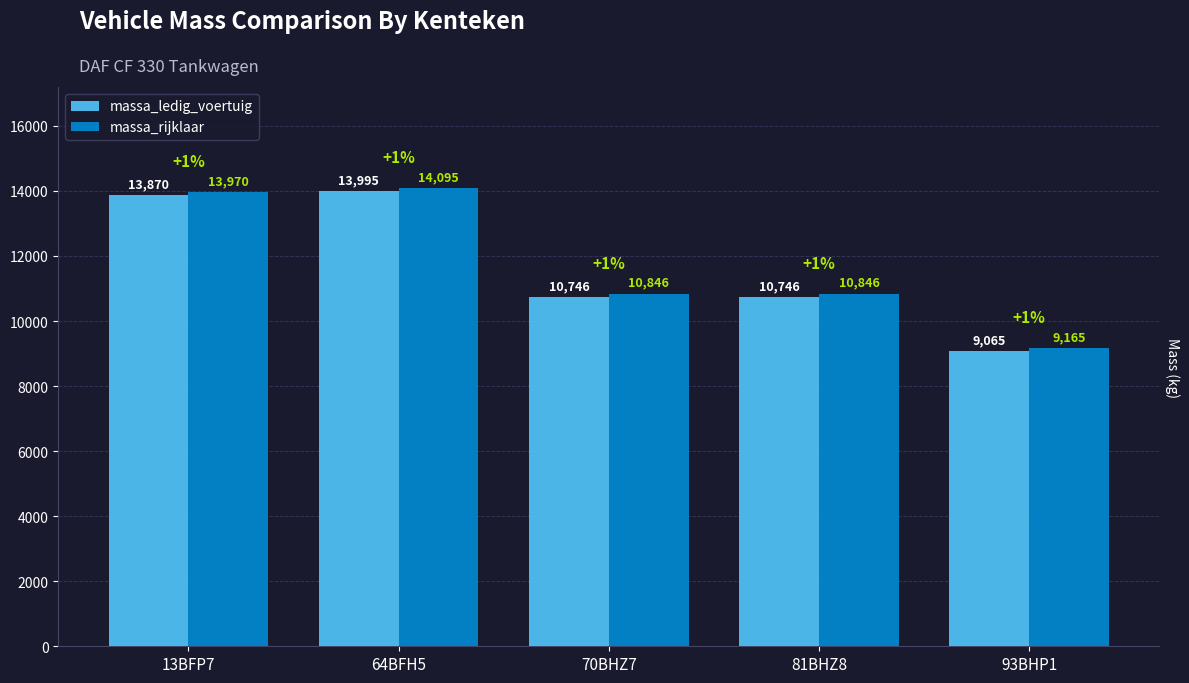

What is the difference between the massa_ledig_voertuig values at 93BHP1 and 70BHZ7?

1681